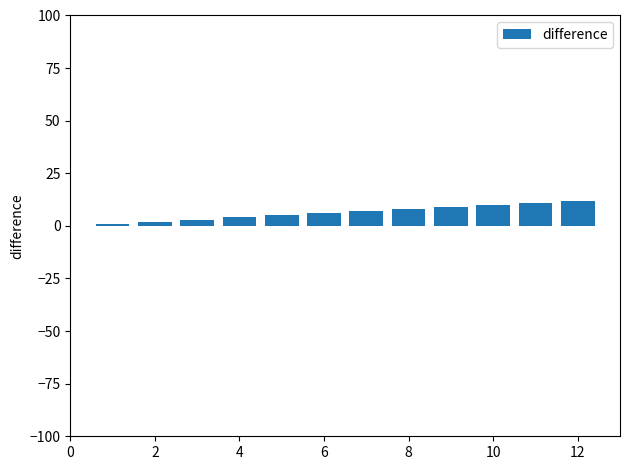

What is the difference between the maximum and second lowest values?

10